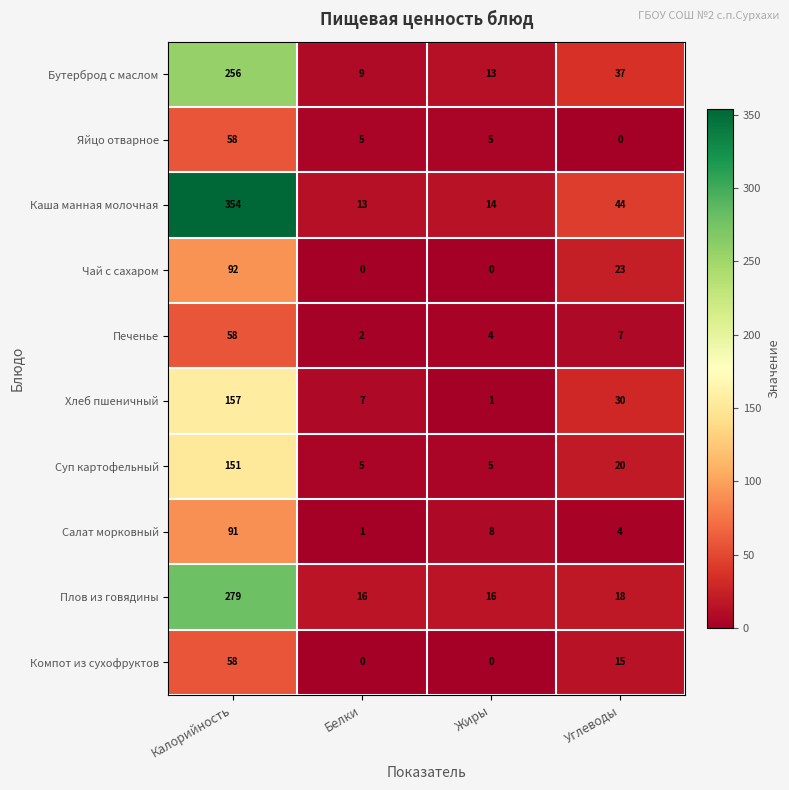

The Суп картофельный series shows 3 at Жиры. True or false?

False